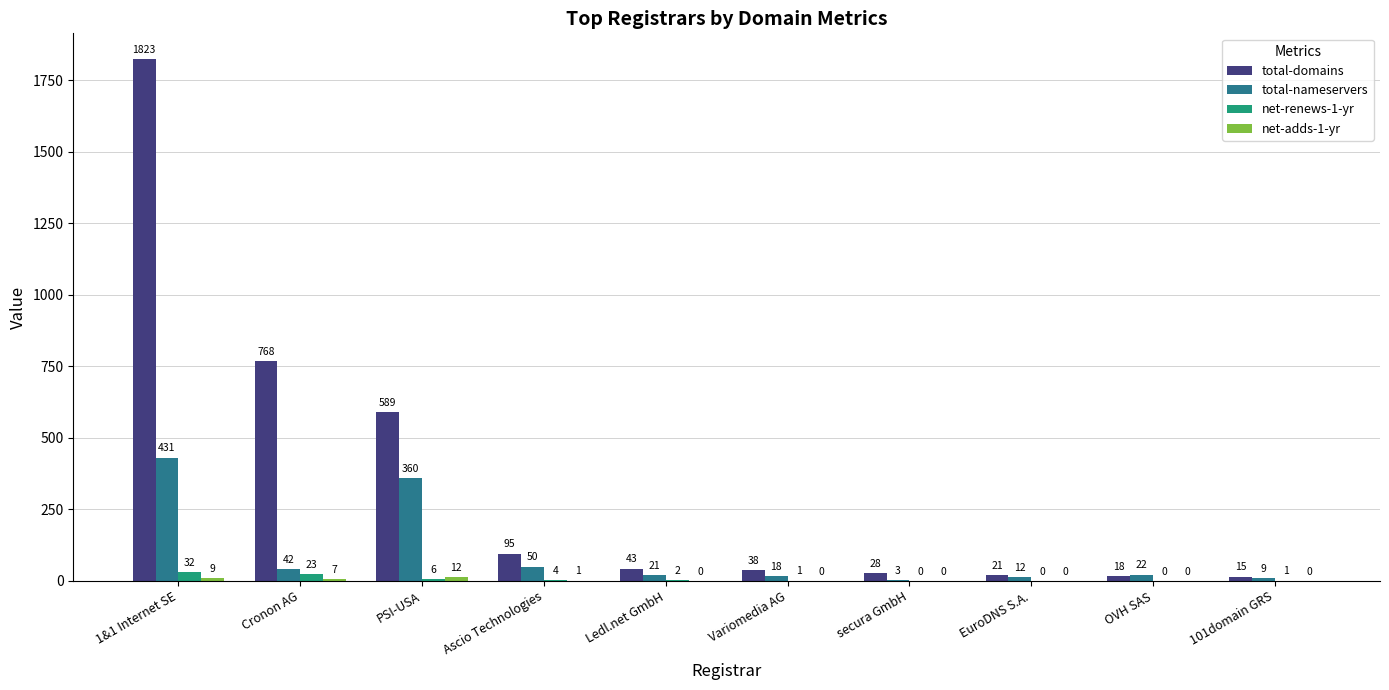

What is the highest value of the total-nameservers series?

431